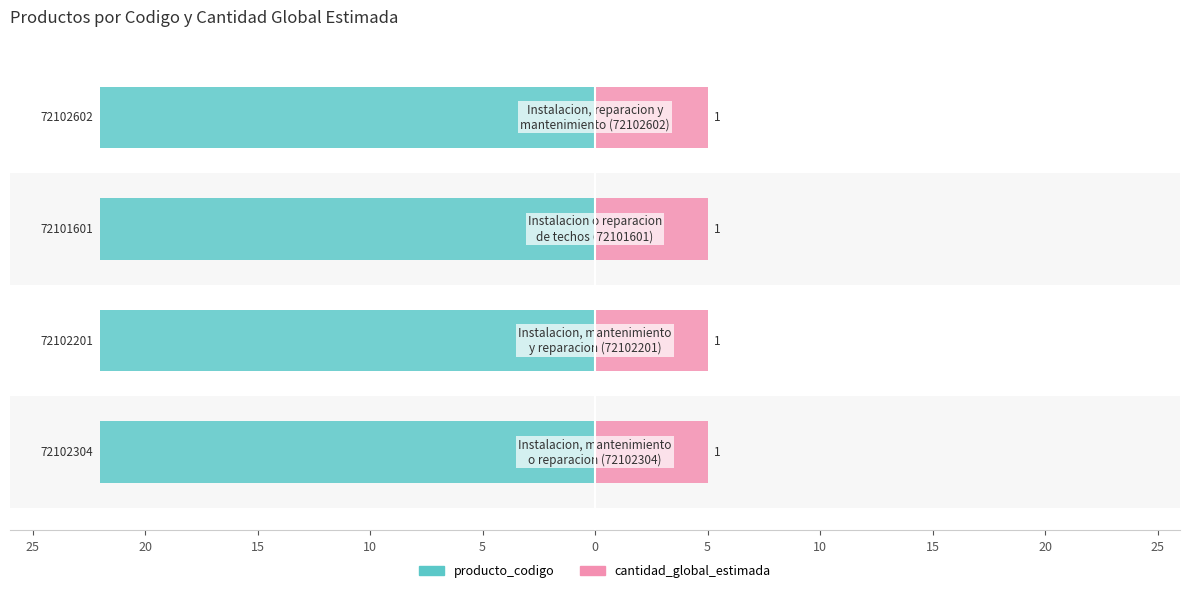

The producto_codigo series shows -29.1 at 15. True or false?

False